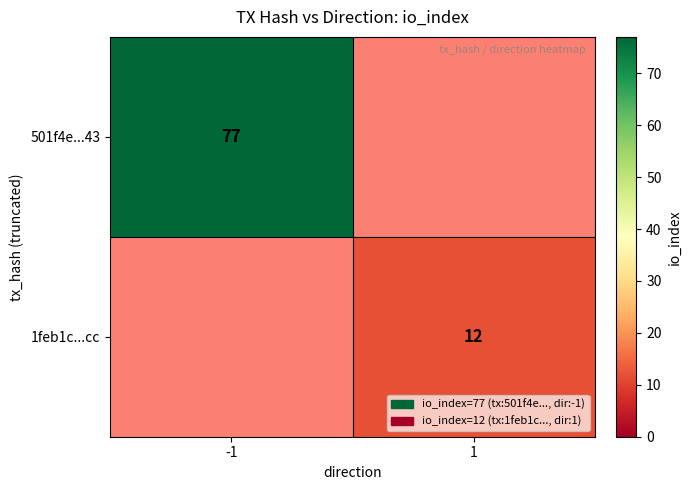

Is it true that 1feb1c...cc equals 8 at 1?

False